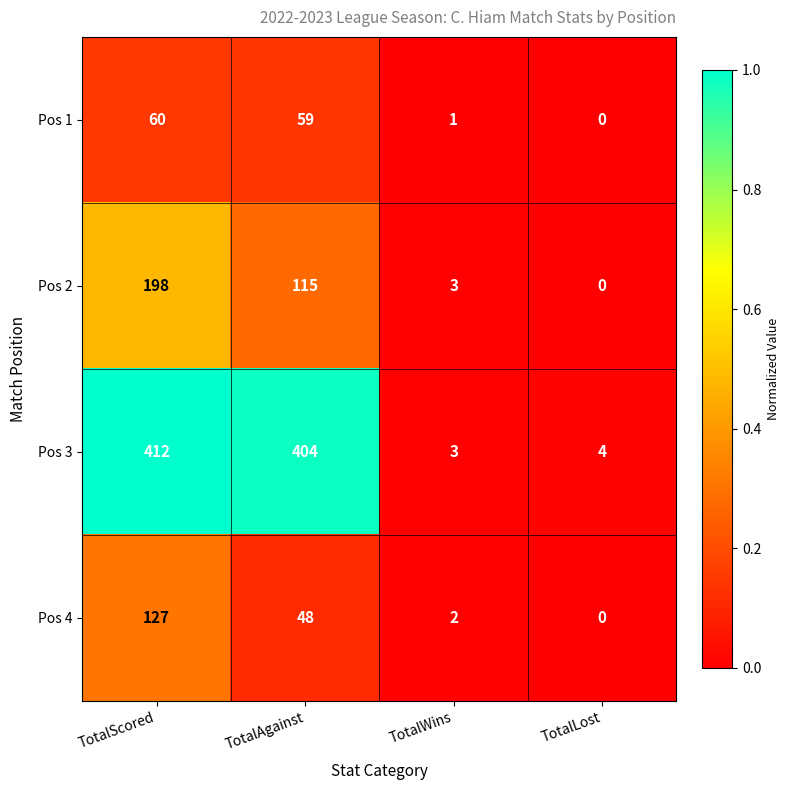

Count the number of data series in this chart.

4